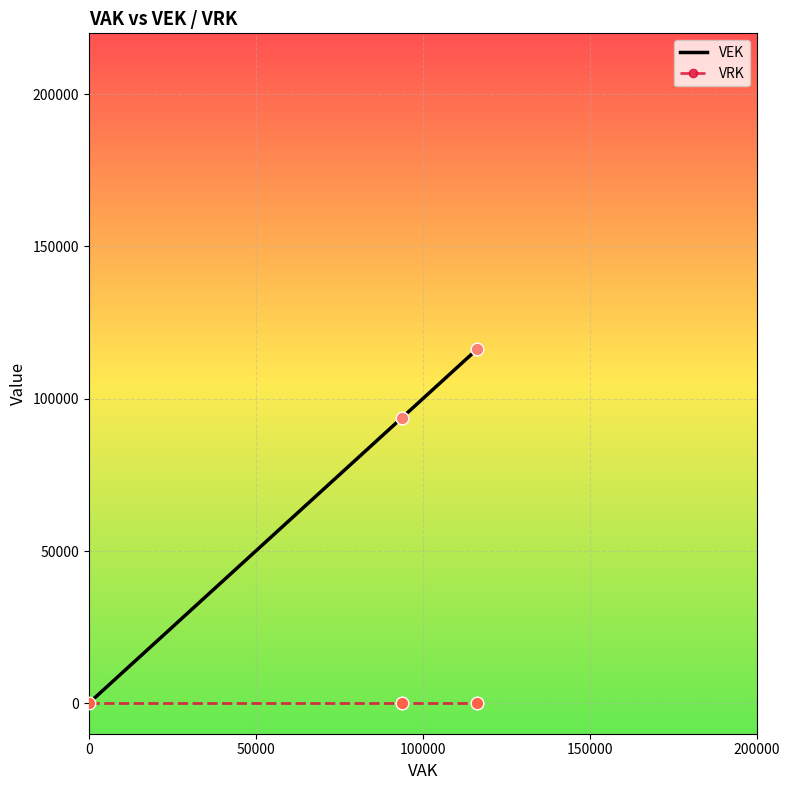

Which series contains the highest Y value?

VEK